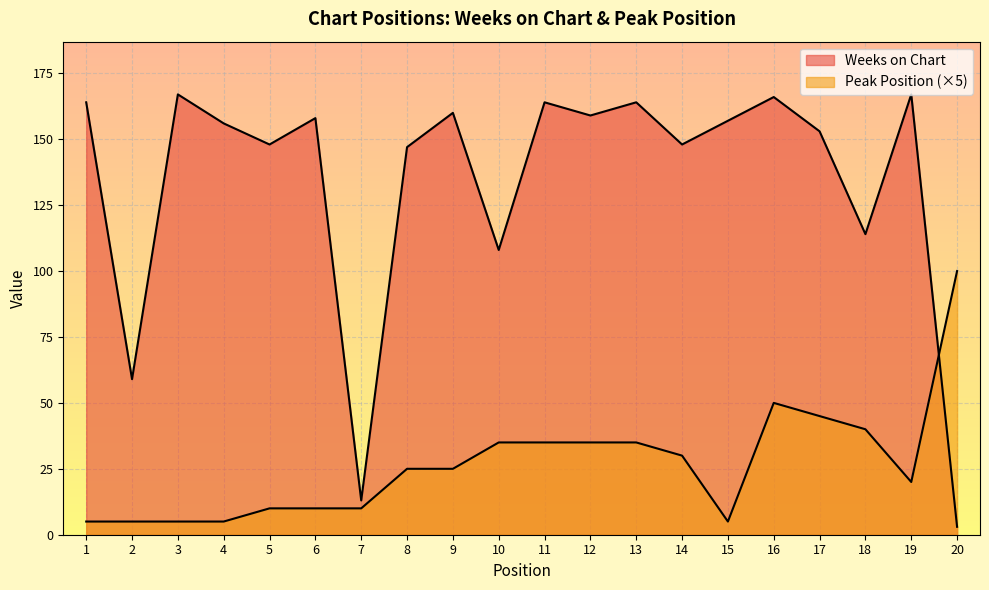

True or false: Weeks on Chart and Peak Position cross at least once.

True